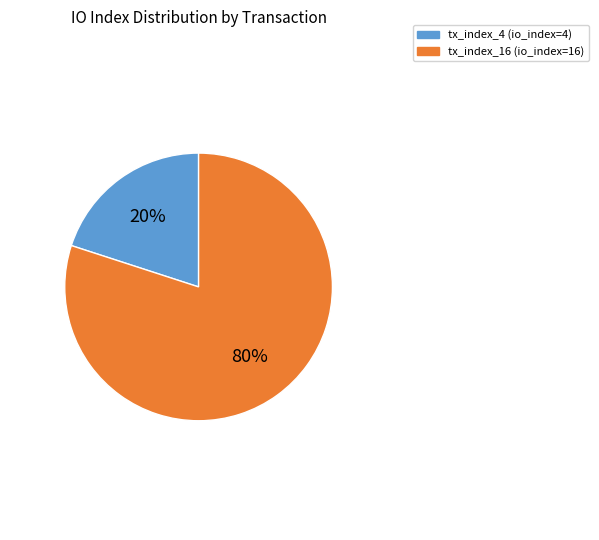

Which has a higher value, tx_index_4 (io_index=4) or tx_index_16 (io_index=16)?

tx_index_16 (io_index=16)